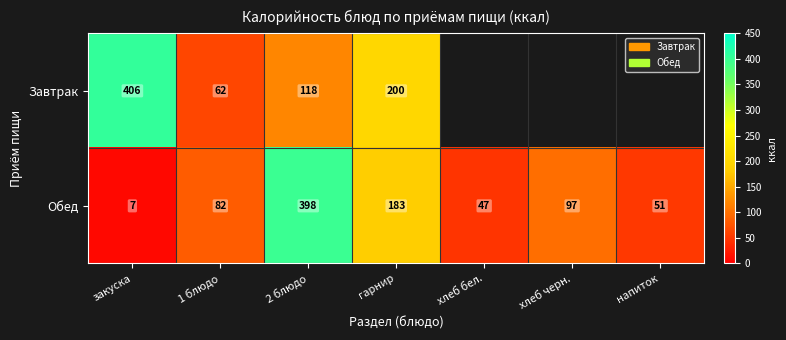

Is it true that Обед equals 23 at напиток?

False